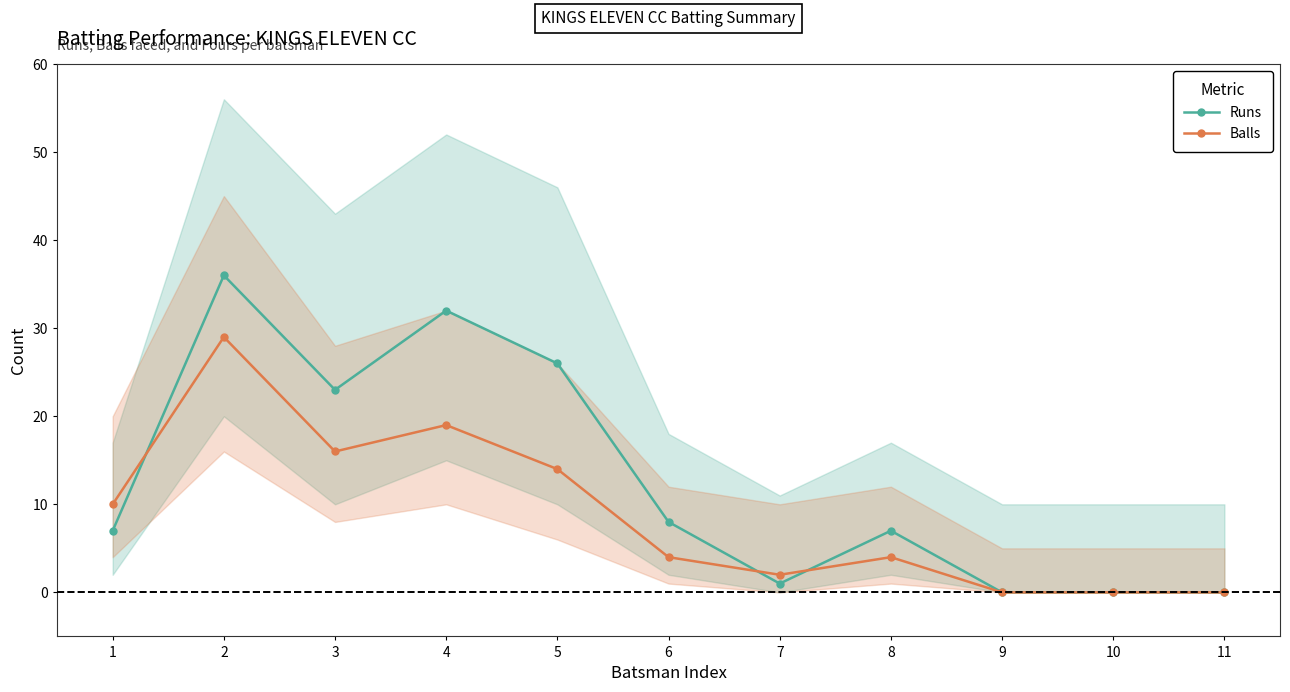

Reading left to right, list all the values displayed in this chart.

Runs: 1=7	2=36	3=23	4=32	5=26	6=8	7=1	8=7	9=0	10=0	11=0
Balls: 1=10	2=29	3=16	4=19	5=14	6=4	7=2	8=4	9=0	10=0	11=0